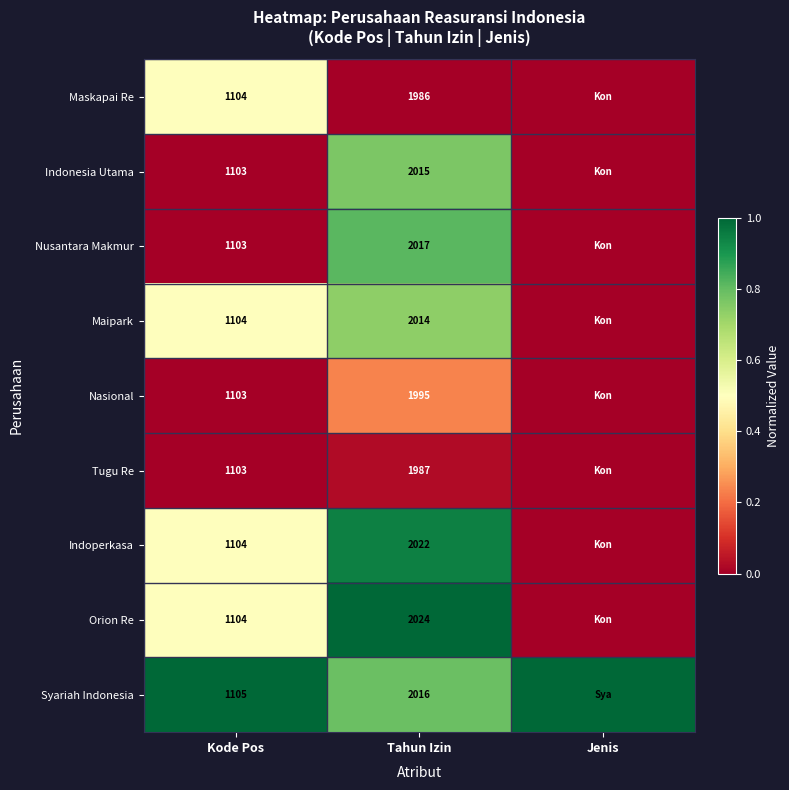

What is the spread (max minus min) of values at Tahun Izin?

38